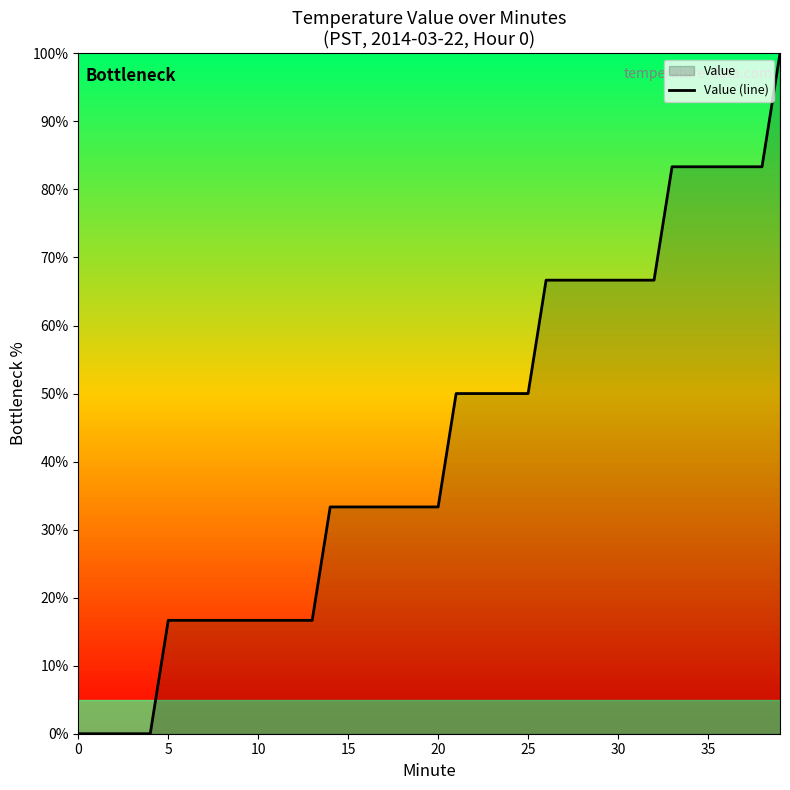

What is the change in value from 20 to 35?

+50.0